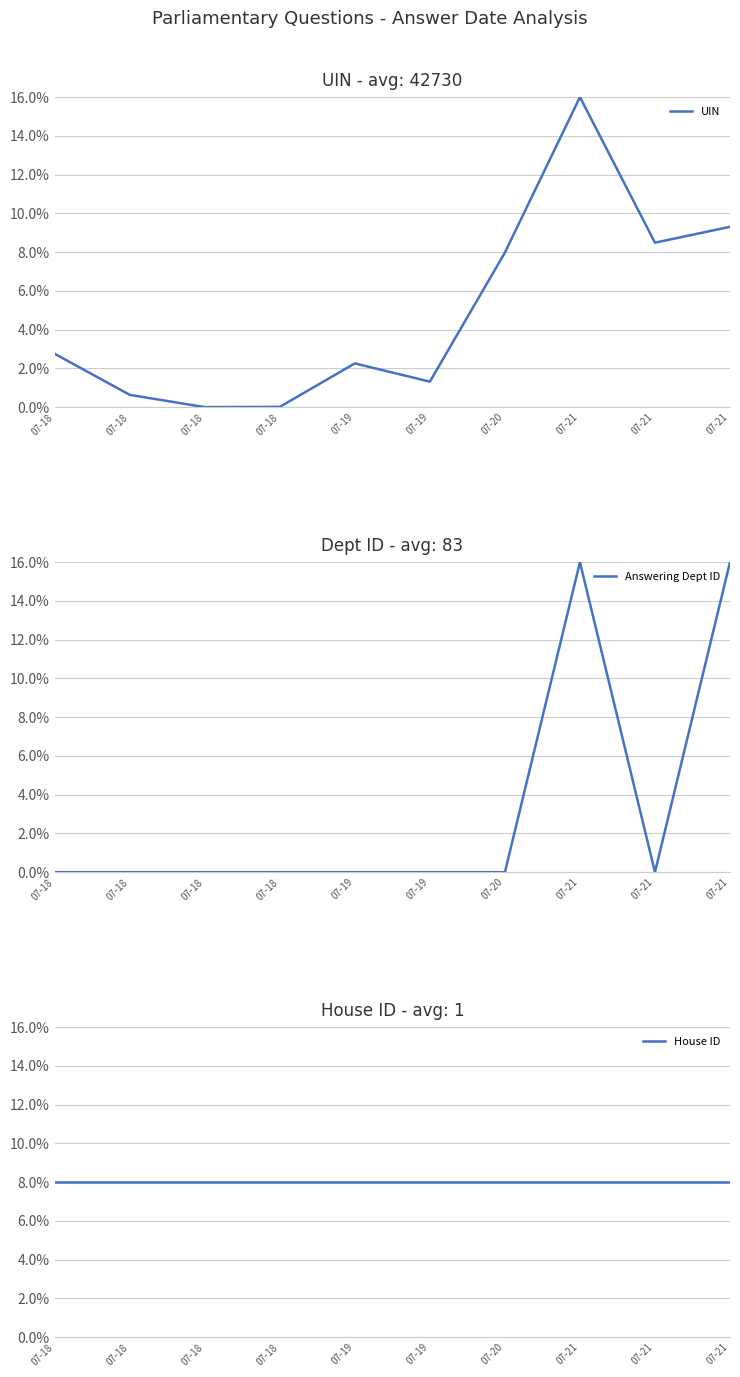

Which has a higher value, 07-21 or 07-19?

07-21